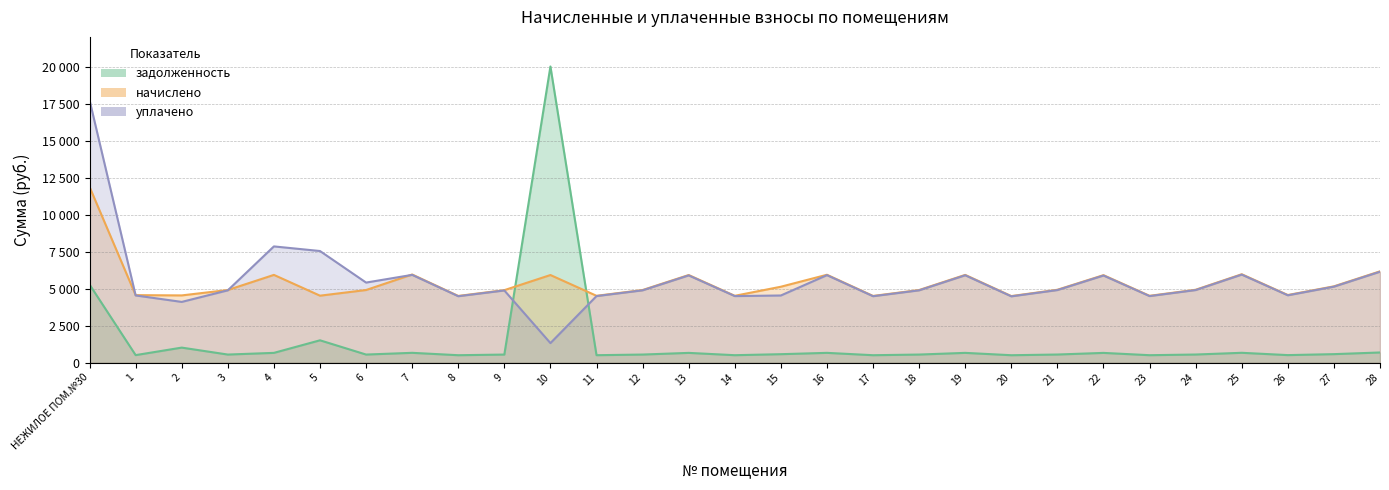

What is the average value of the уплачено series?

5535.2